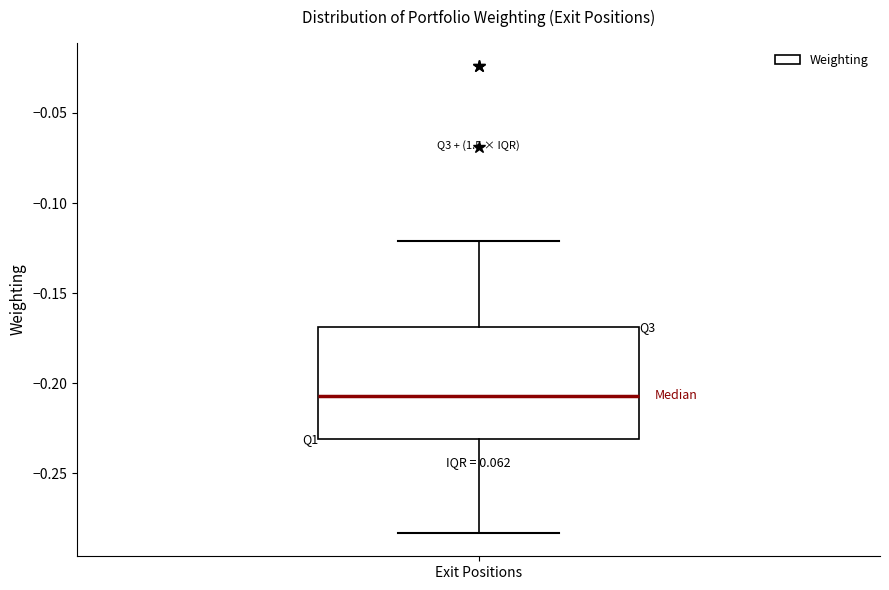

Transcribe this box plot: give where the median line is, the range the box spans, and where the two whiskers end, as read against the y-axis. The values are not printed on the chart, so give them approximately, as read against the axis.

median -0.205, box -0.230 to -0.170, whiskers -0.285 to -0.120